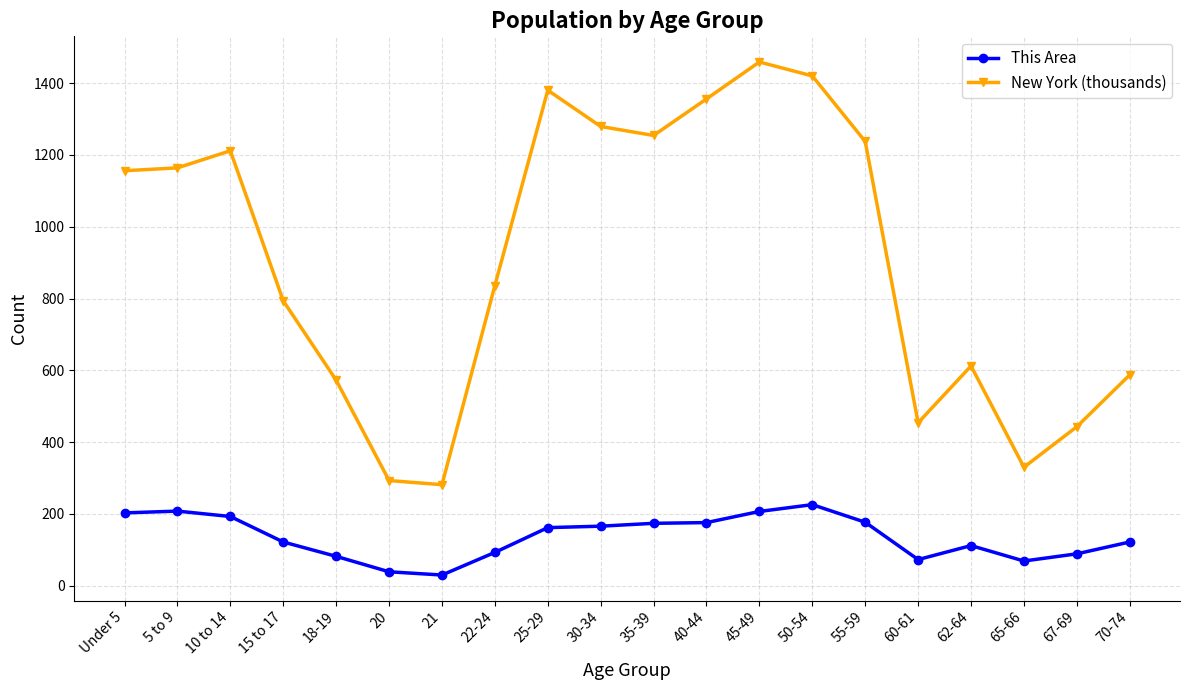

Which series has the largest total across all categories?

New York (thousands)